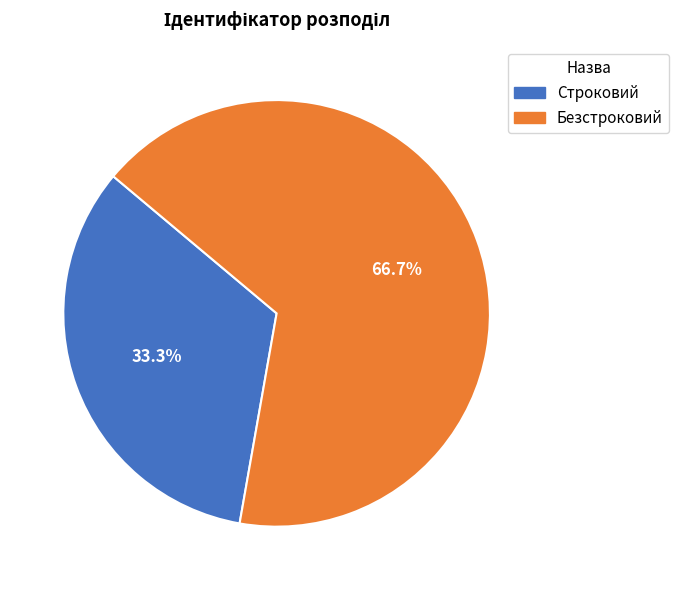

Which category accounts for the majority?

Безстроковий